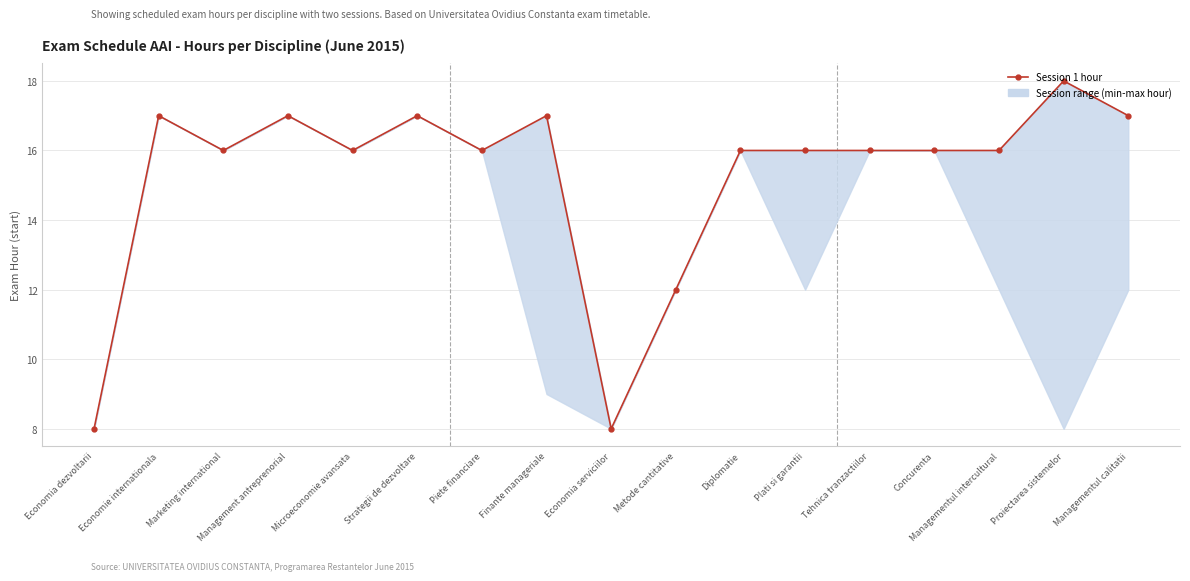

What is the sum of all values?

259